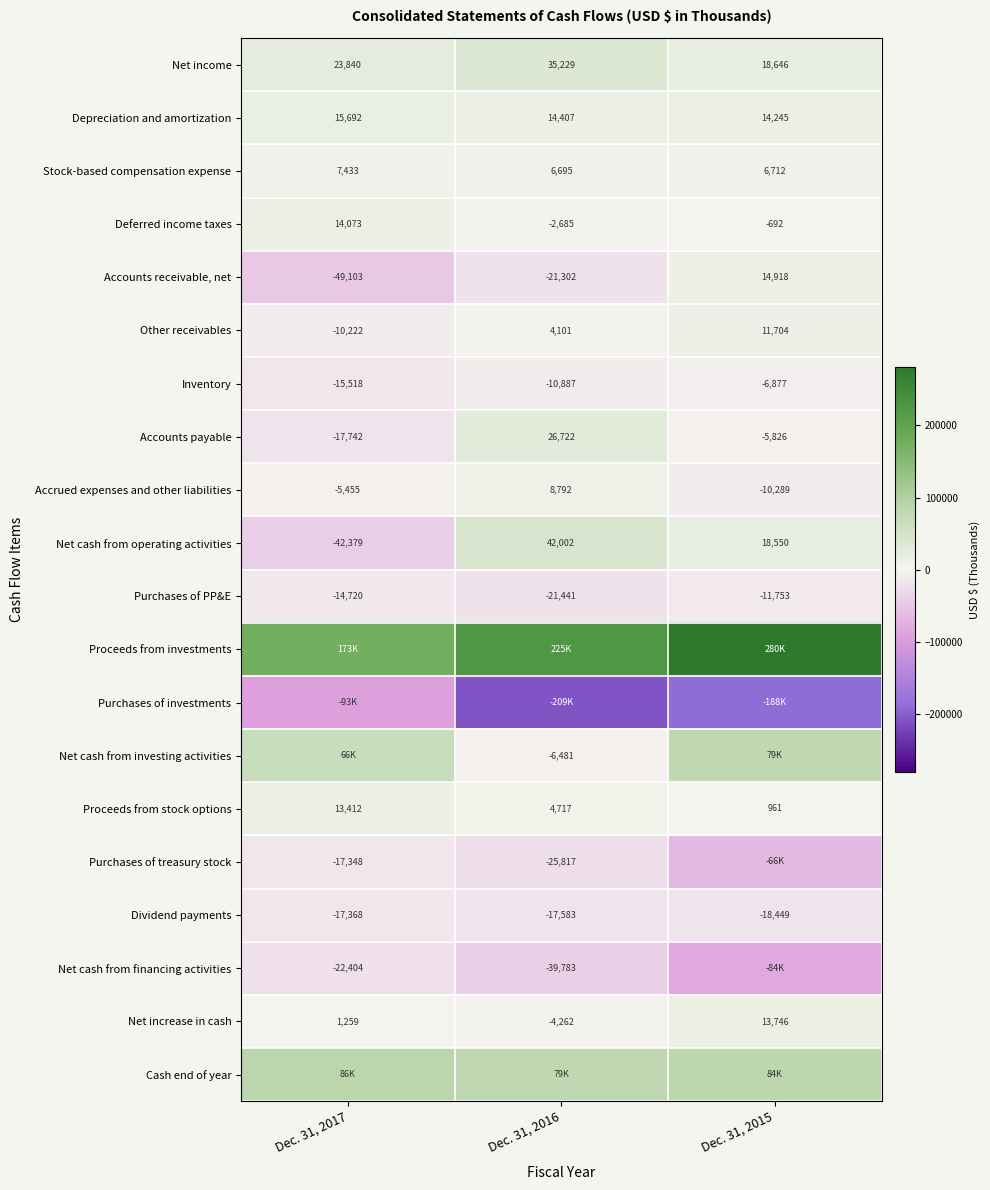

At which label does Purchases of PP&E first exceed -14720?

Dec. 31, 2015